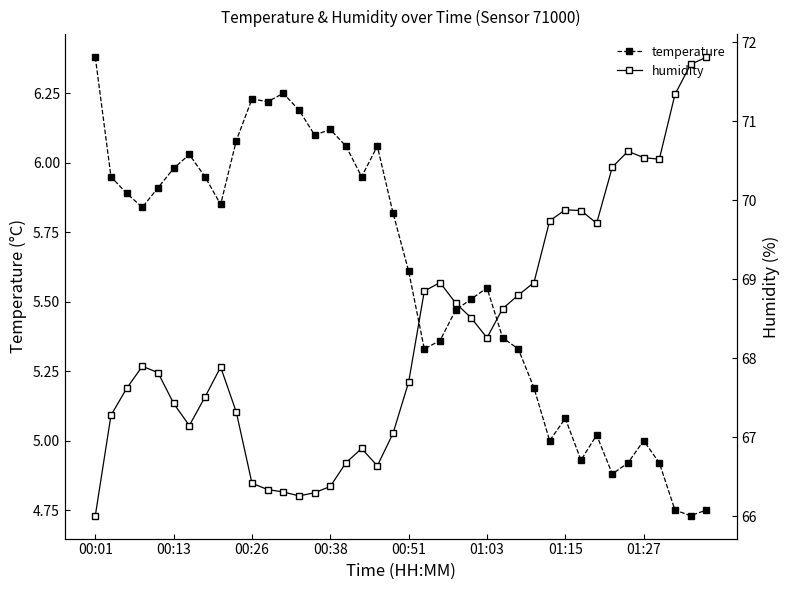

Count the number of categories in the chart.

40